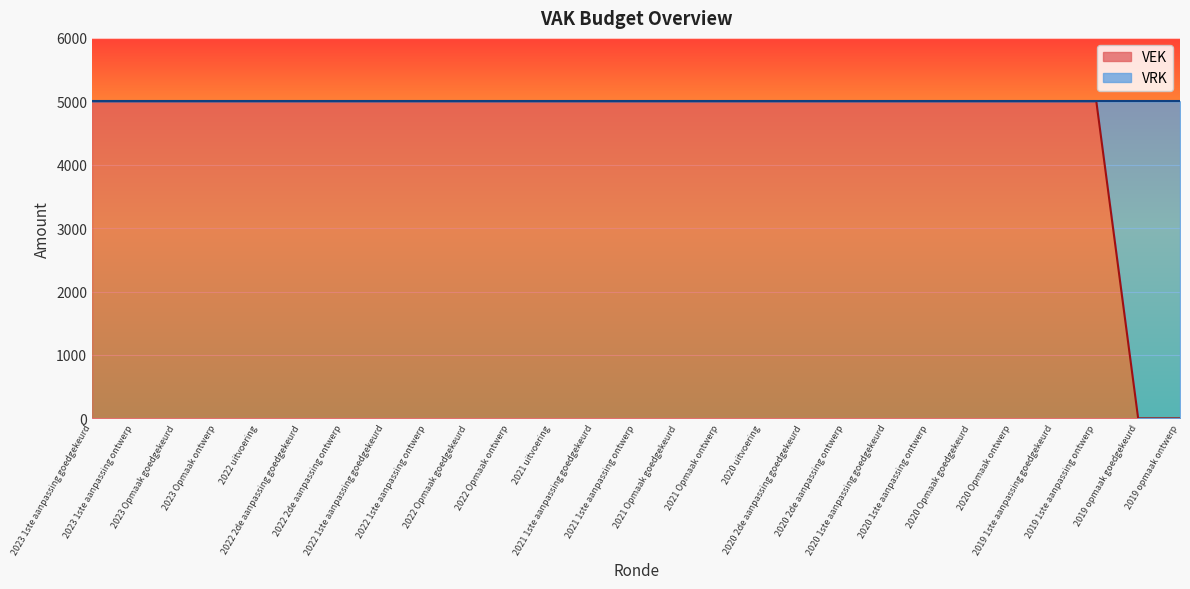

How many values are below 5000?

2